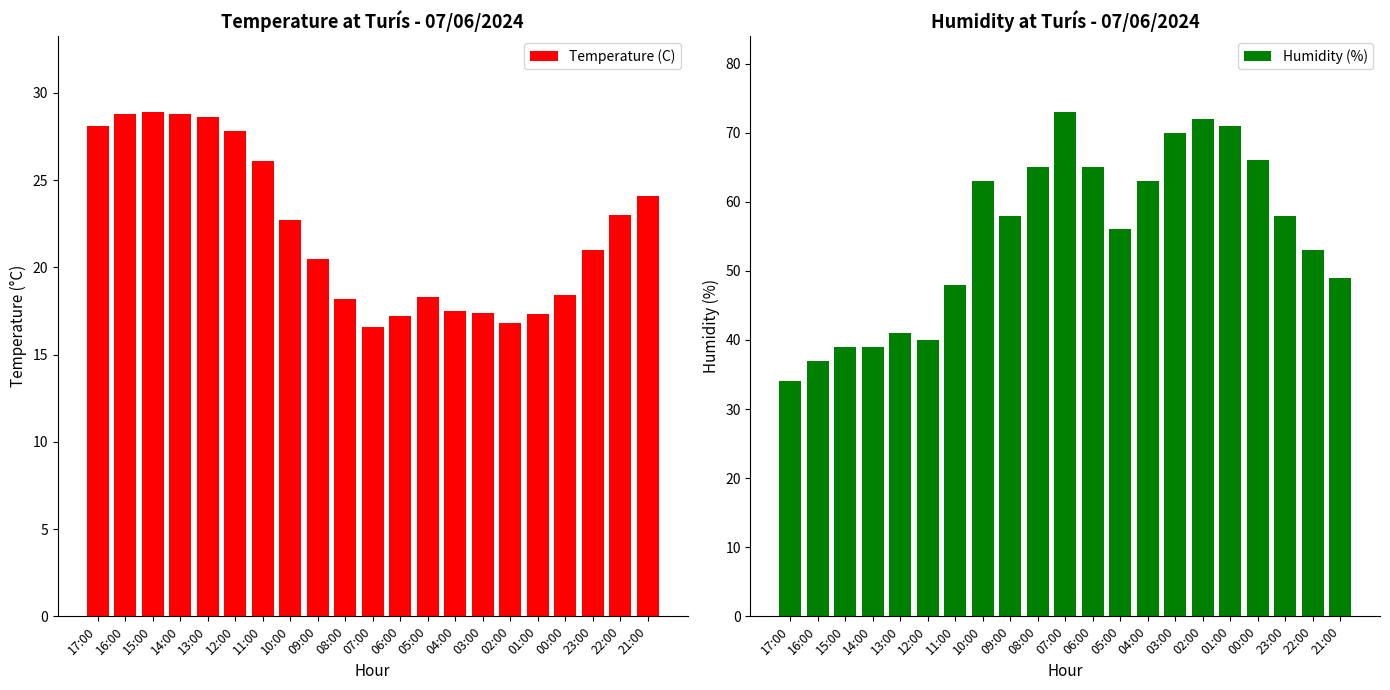

Which has a higher value, 09:00 or 05:00?

09:00